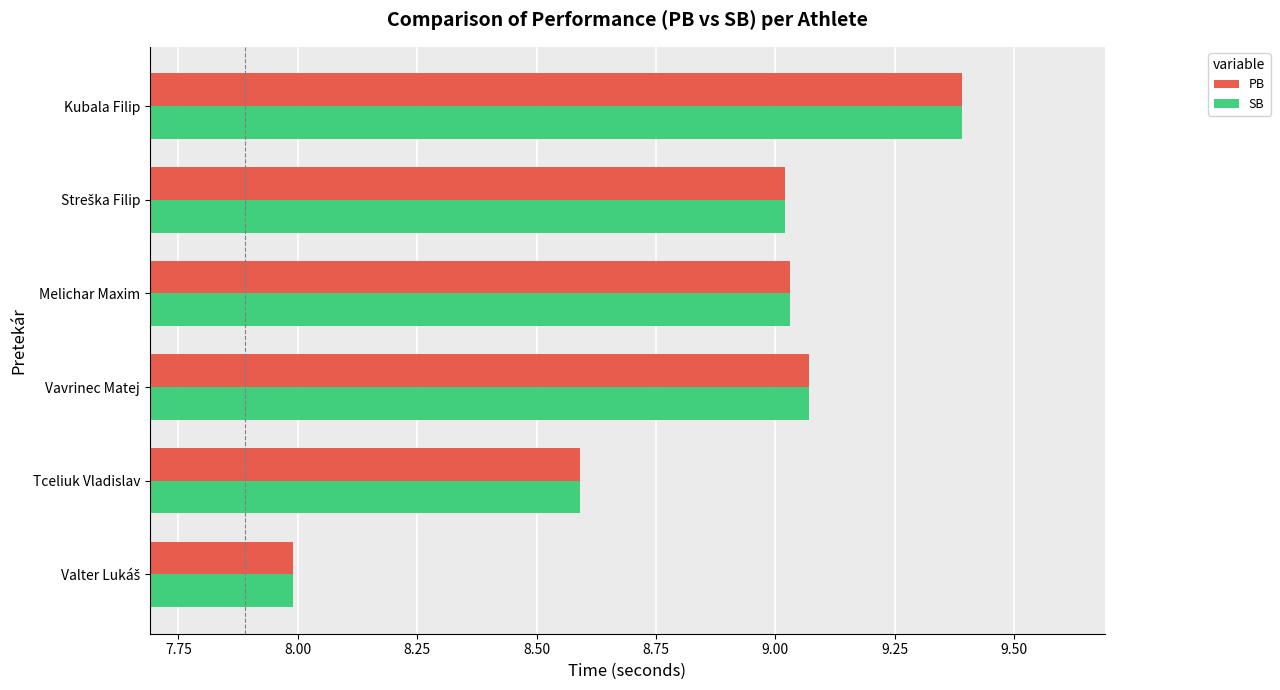

Which label corresponds to the largest value in the chart?

Kubala Filip